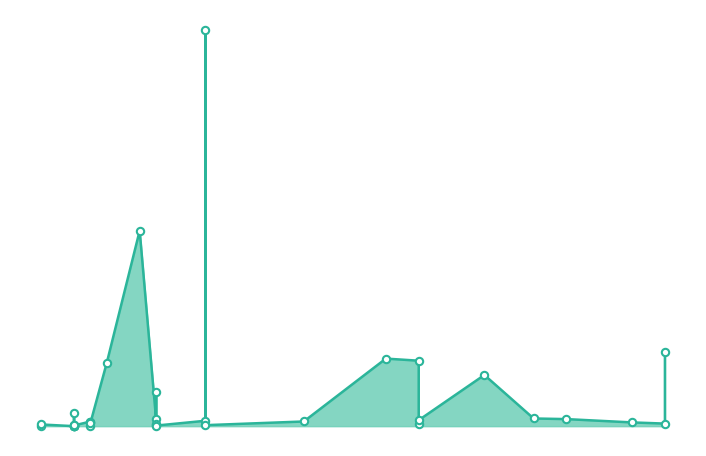

Between 2021-11-08 and 2021-12-01, which is larger?

2021-12-01